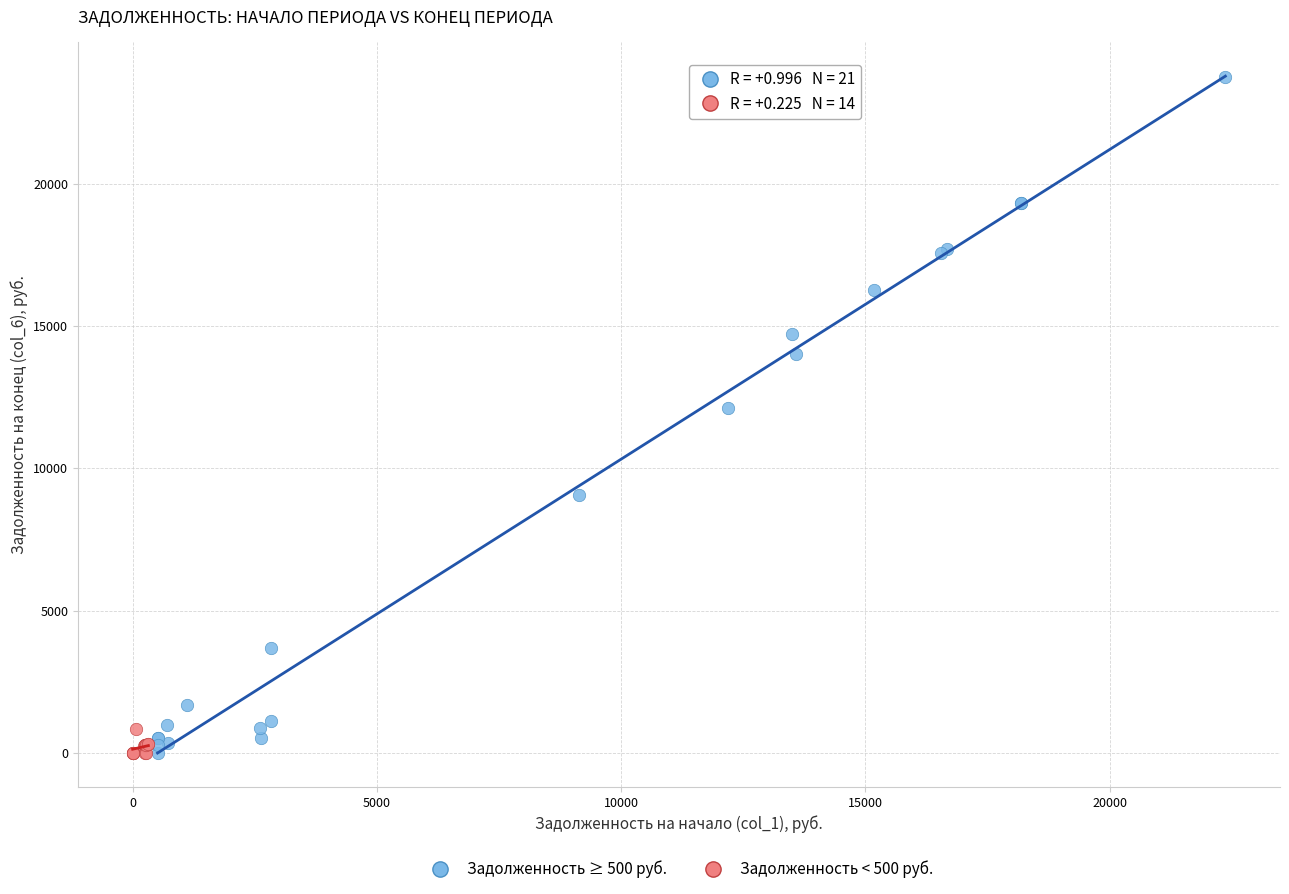

Which series has the largest Y range (max minus min)?

Задолженность ≥ 500 руб.